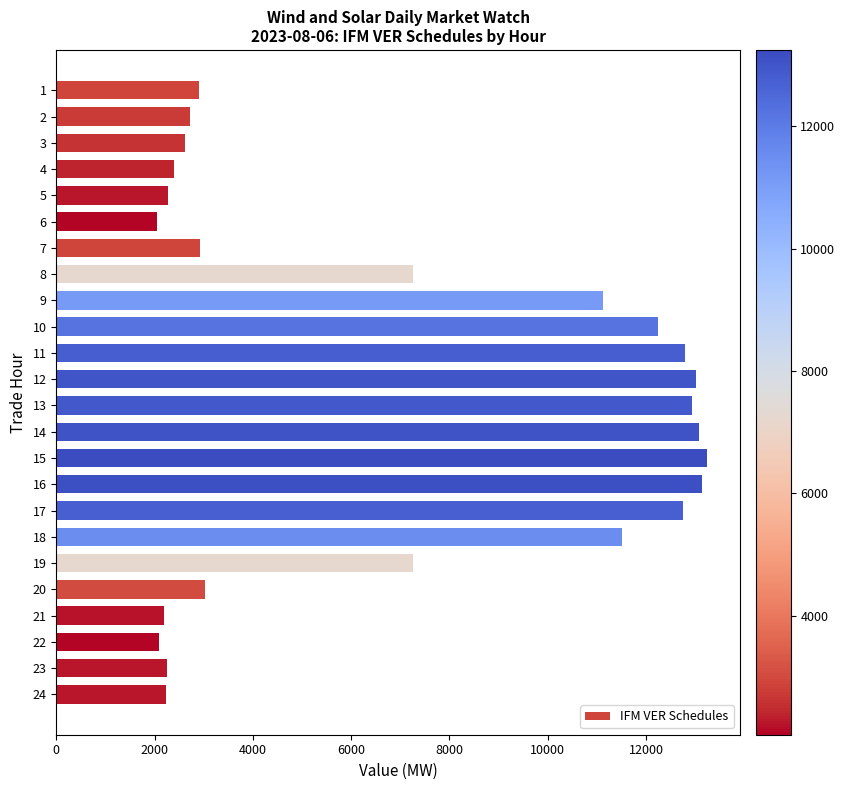

What is the minimum value shown in the chart?

2052.5